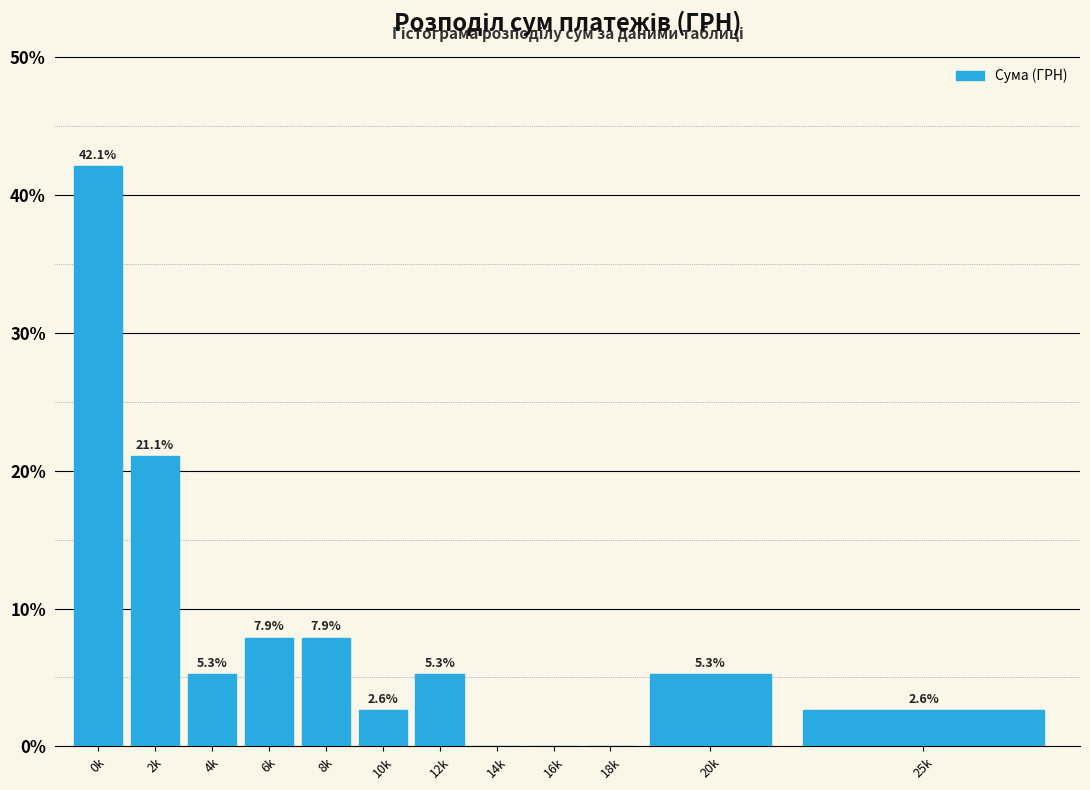

Reading left to right, list all the values displayed in this chart.

0k=42.1	2k=21.1	4k=5.3	6k=7.9	8k=7.9	10k=2.6	12k=5.3	14k=0.0	16k=0.0	18k=0.0	20k=5.3	25k=2.6